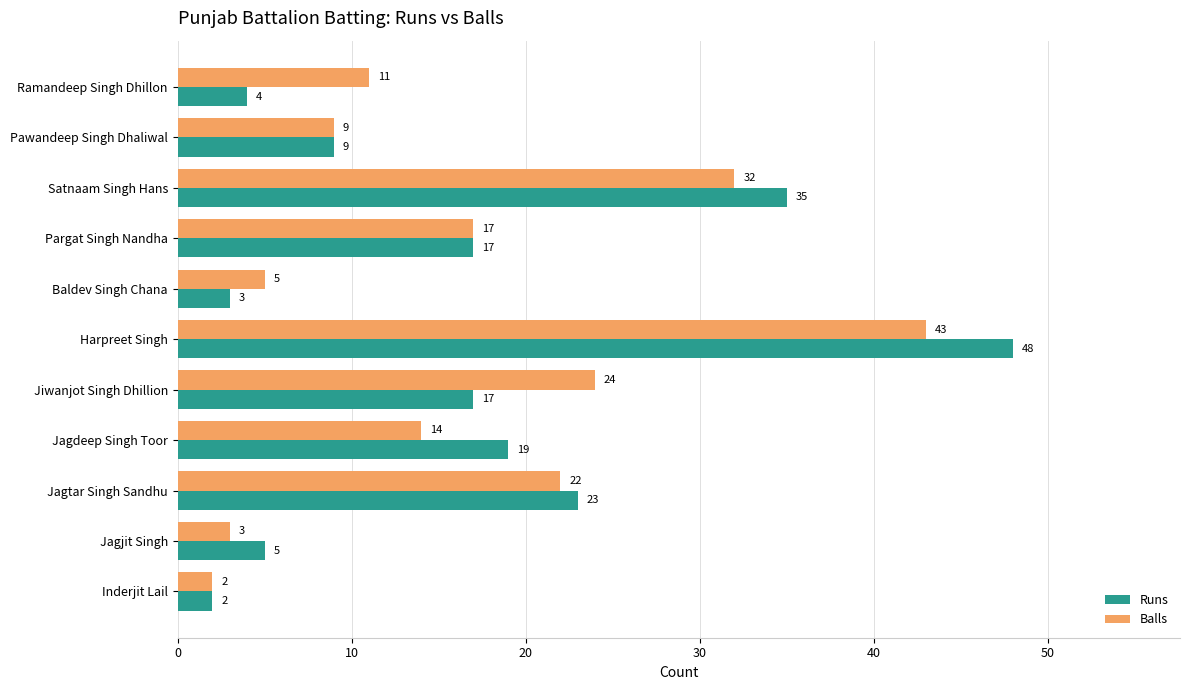

List the labels in order of Balls value, smallest first.

Inderjit Lail, Jagjit Singh, Baldev Singh Chana, Pawandeep Singh Dhaliwal, Ramandeep Singh Dhillon, Jagdeep Singh Toor, Pargat Singh Nandha, Jagtar Singh Sandhu, Jiwanjot Singh Dhillion, Satnaam Singh Hans, Harpreet Singh